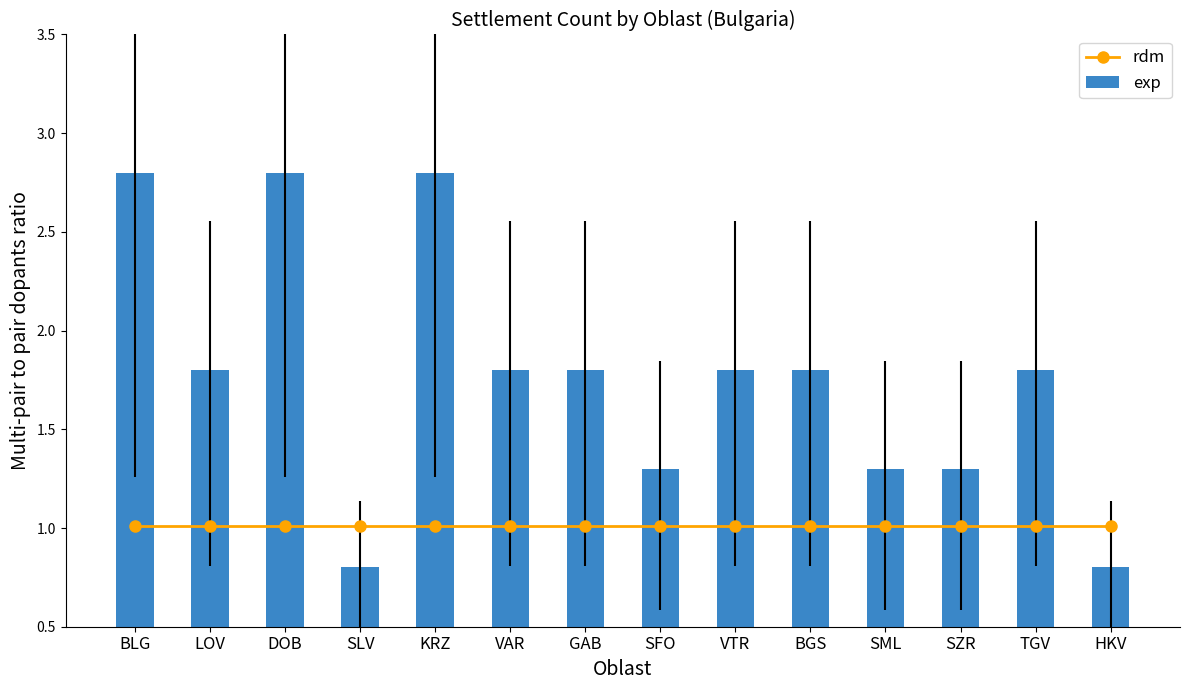

Reading right to left, transcribe all the data shown in this chart.

rdm: 1.0	1.0	1.0	1.0	1.0	1.0	1.0	1.0	1.0	1.0	1.0	1.0	1.0	1.0
exp: 0.8	1.8	1.3	1.3	1.8	1.8	1.3	1.8	1.8	2.8	0.8	2.8	1.8	2.8